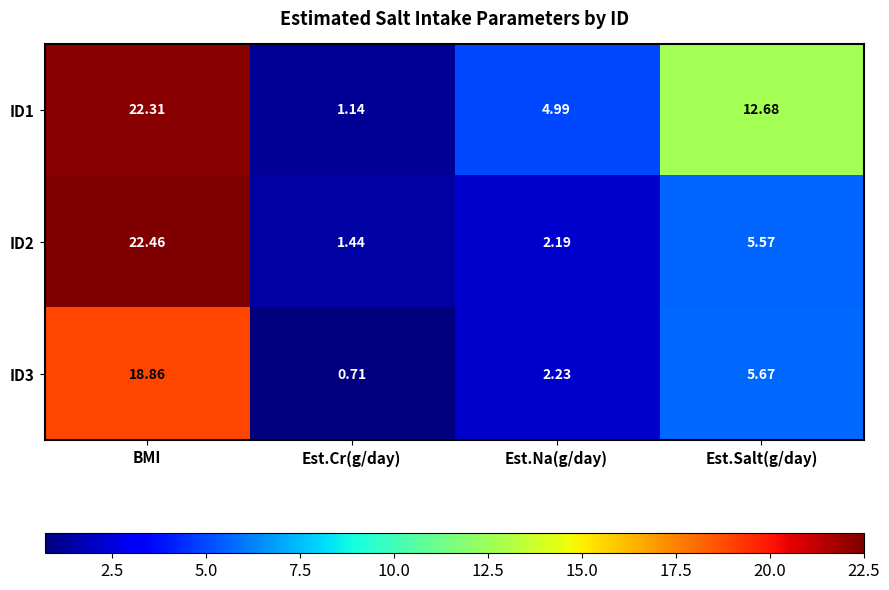

At which category does the chart reach its peak across all series?

BMI